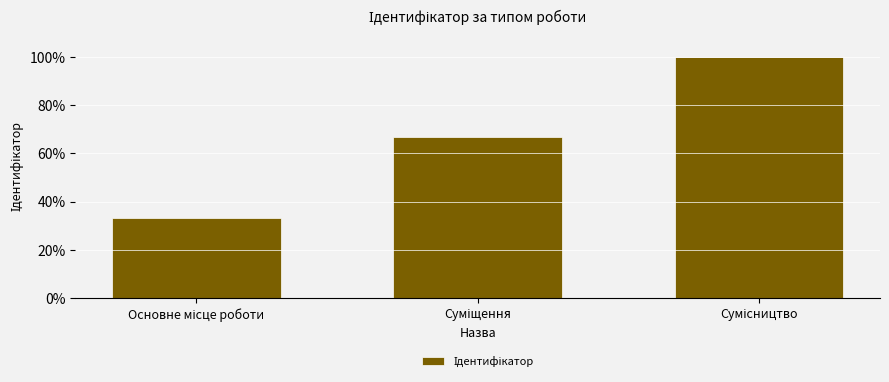

What is the value of the 1st bar from the left?

33.3